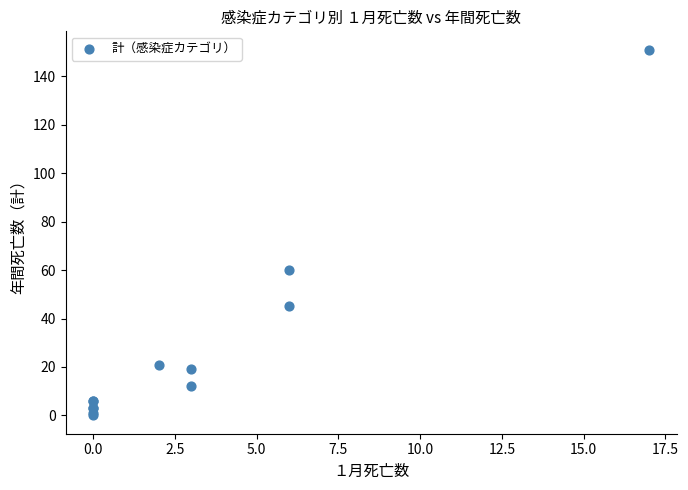

What Y value in the scatter plot is closest to 75?

60